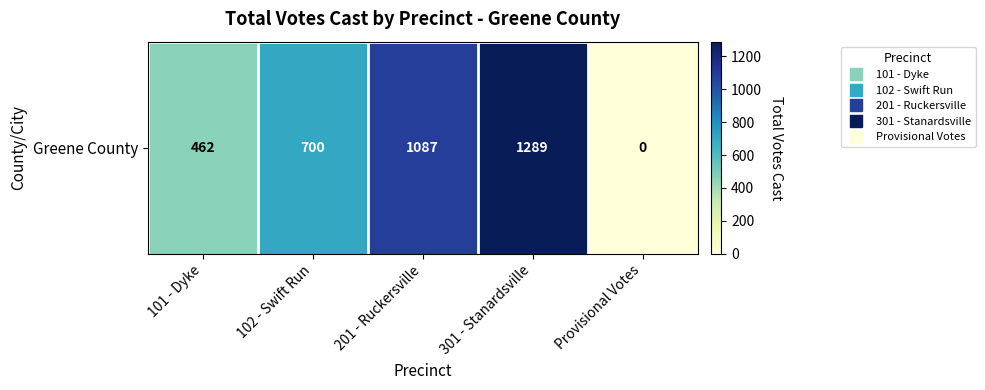

What is the greatest value displayed?

1289